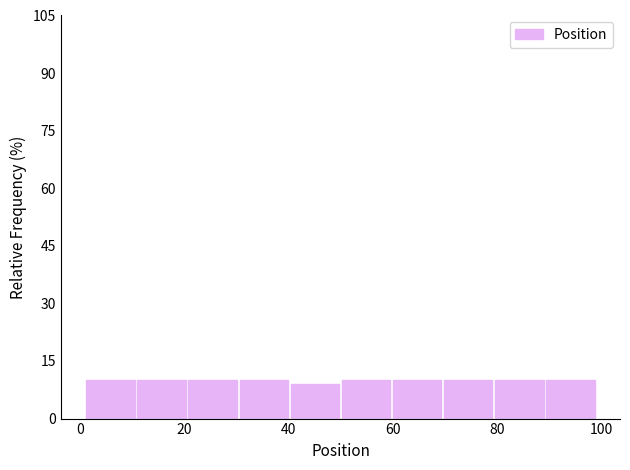

Reading left to right, list every bar in this chart as the range it spans on the x-axis followed by its height. Neither the bar edges nor the heights are printed on the chart, so give them approximately, as read against the axes.

1.0 to 10.8: 10
10.8 to 20.6: 10
20.6 to 30.4: 10
30.4 to 40.2: 10
40.2 to 50.0: 10
50.0 to 59.8: 10
59.8 to 69.6: 10
69.6 to 79.4: 10
79.4 to 89.2: 10
89.2 to 99.0: 10